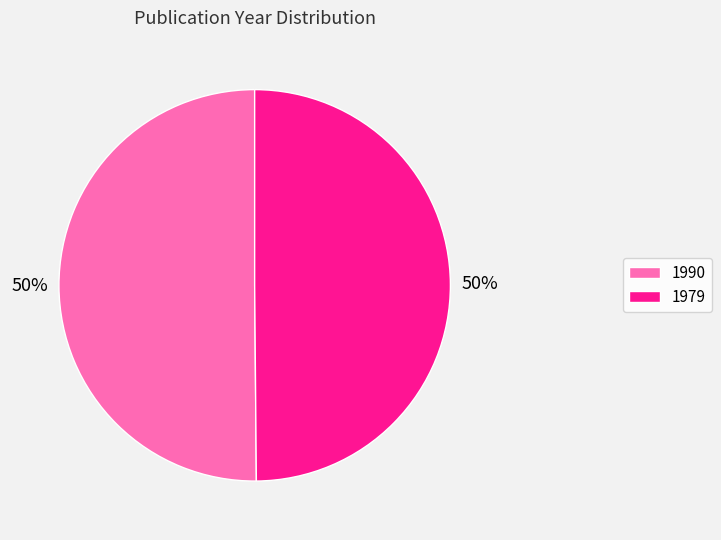

To the nearest percent, what percentage of the pie is 1979?

50%